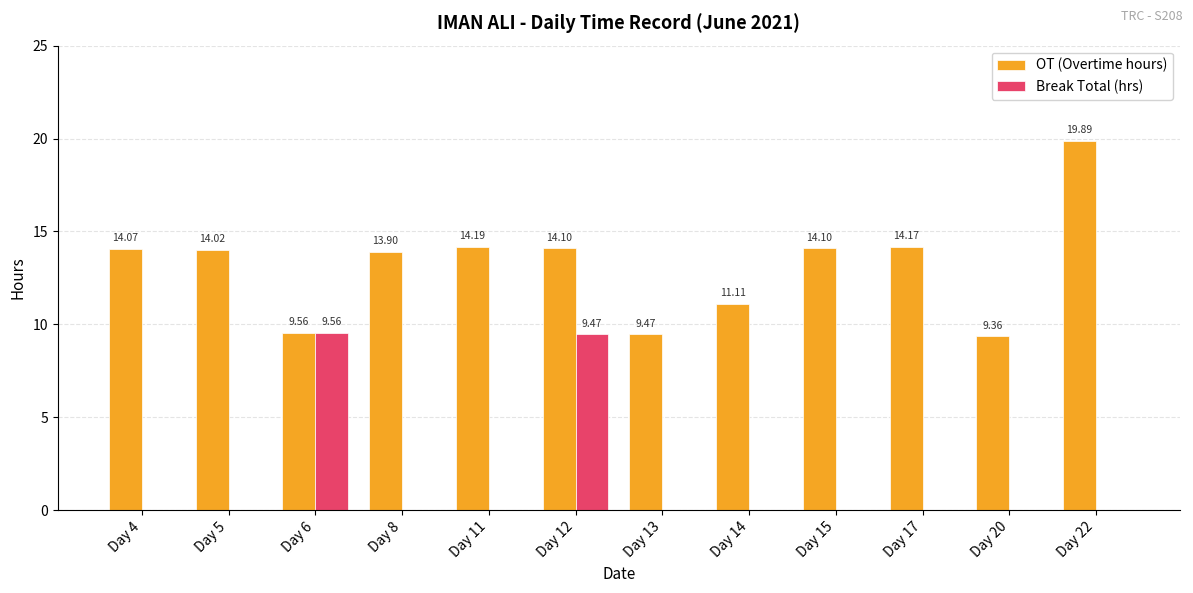

At which category is the sum across all series the highest?

Day 12